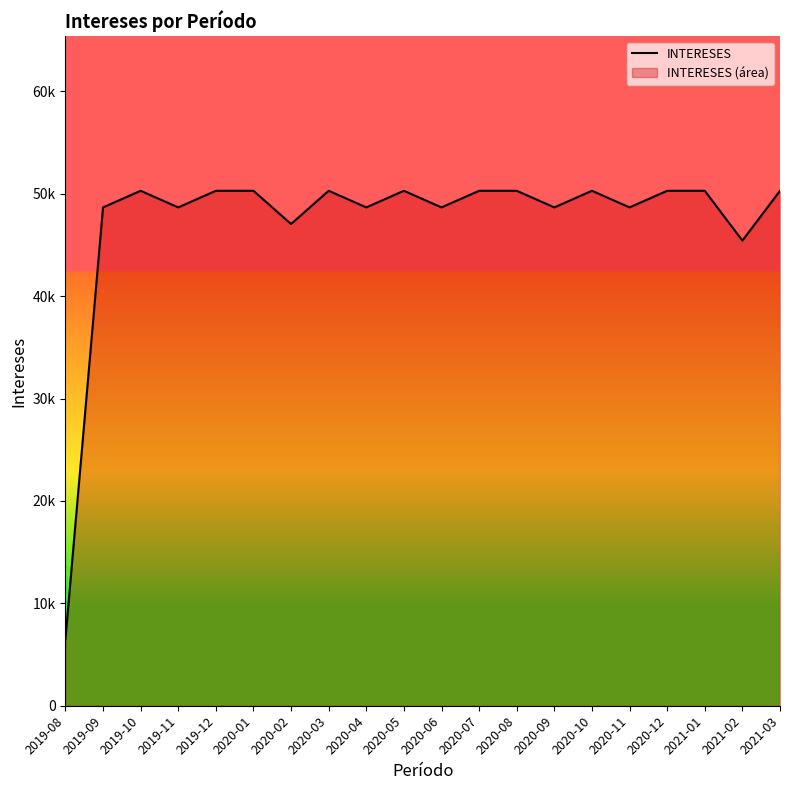

Is this an area chart (filled region under the line)?

Yes